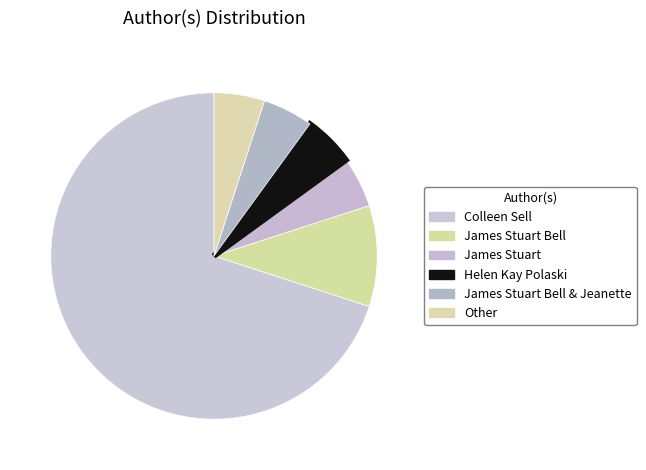

Is there any slice that represents more than half of the pie?

Yes